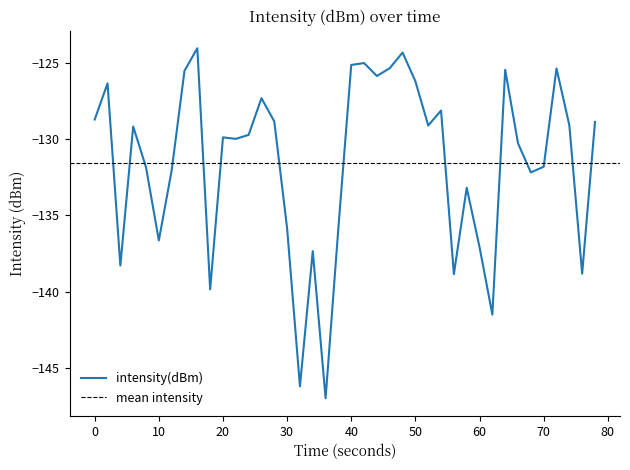

True or false: intensity(dBm) has a value of -198.7 at 30.

False